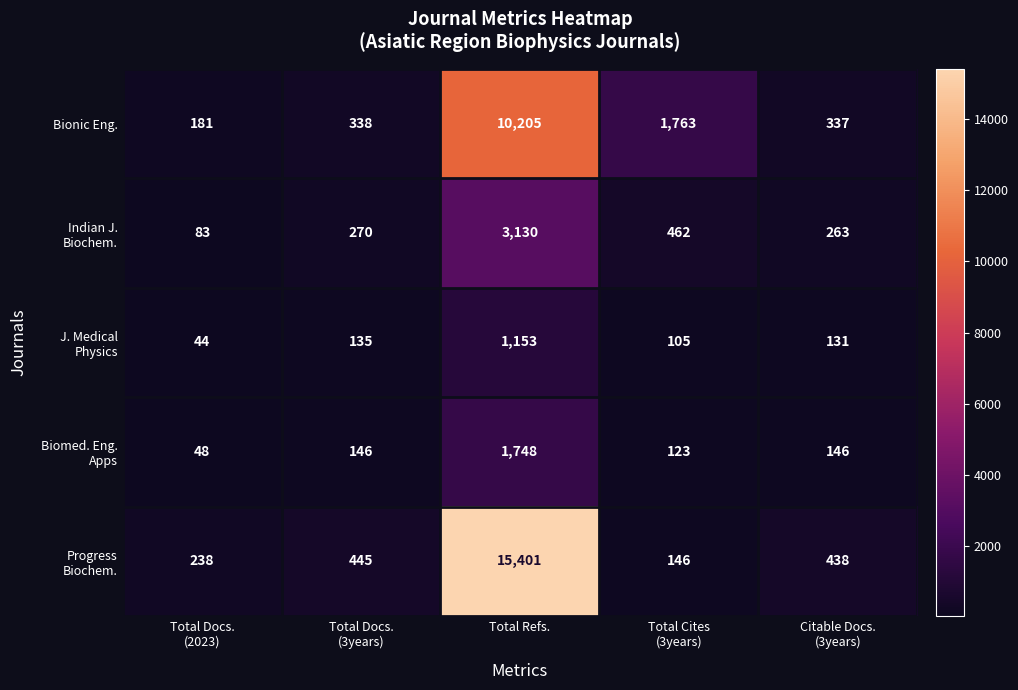

Between Total Docs.
(3years) and Total Cites
(3years), which series saw the biggest shift?

Bionic Eng.